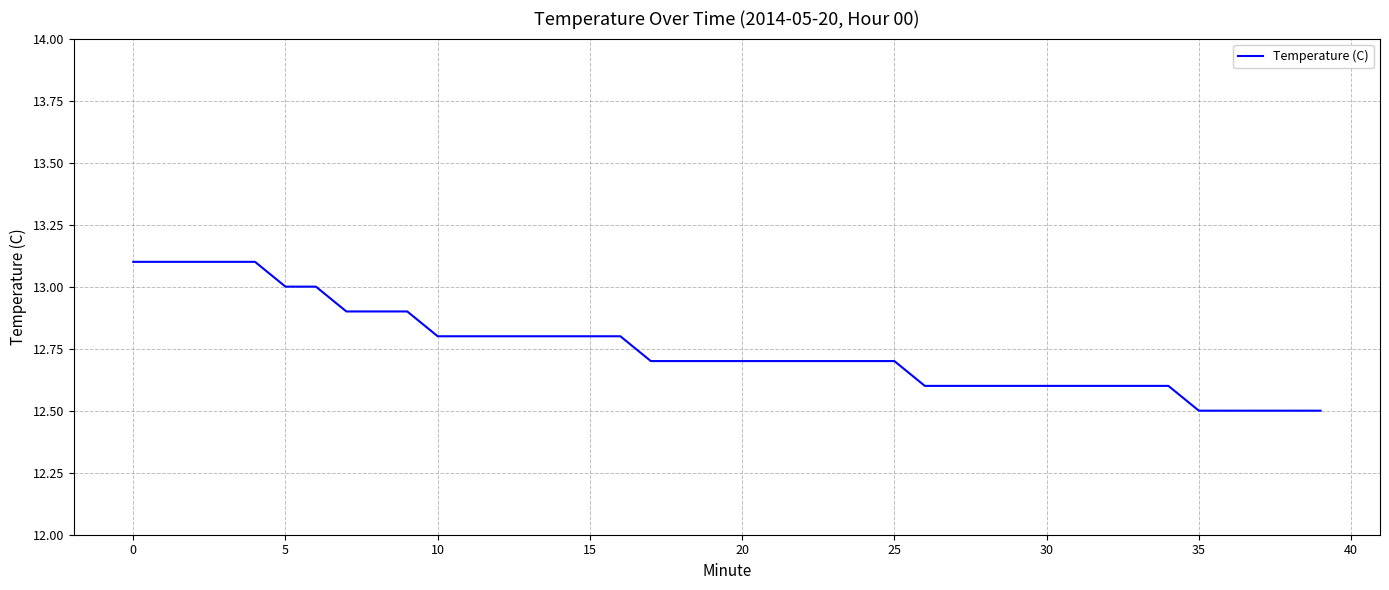

What is the difference between the maximum and minimum values?

0.6